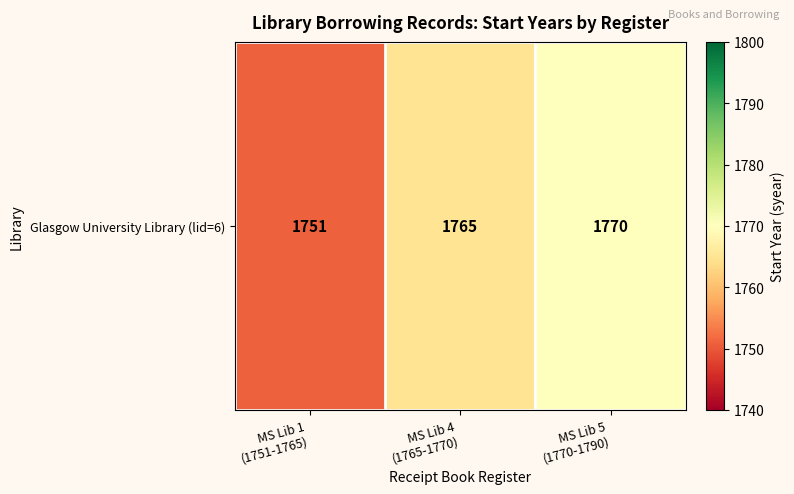

Which has a higher value, MS Lib 4
(1765-1770) or MS Lib 5
(1770-1790)?

MS Lib 5
(1770-1790)